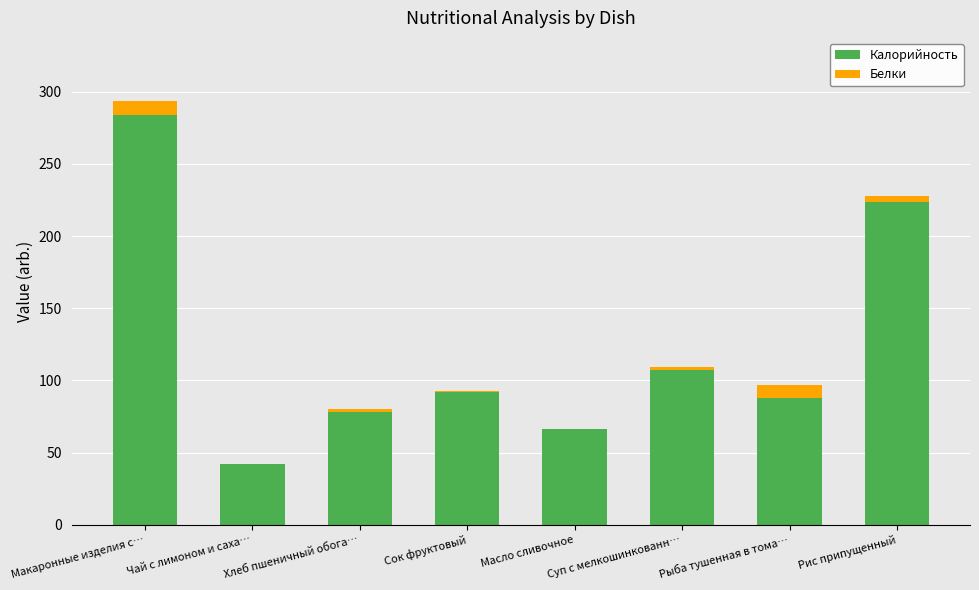

Which category has the highest value in the Калорийность series?

Макаронные изделия с…